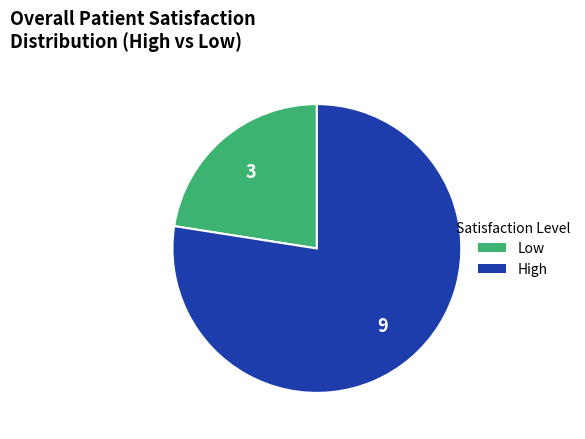

Count the number of slices in the pie.

2